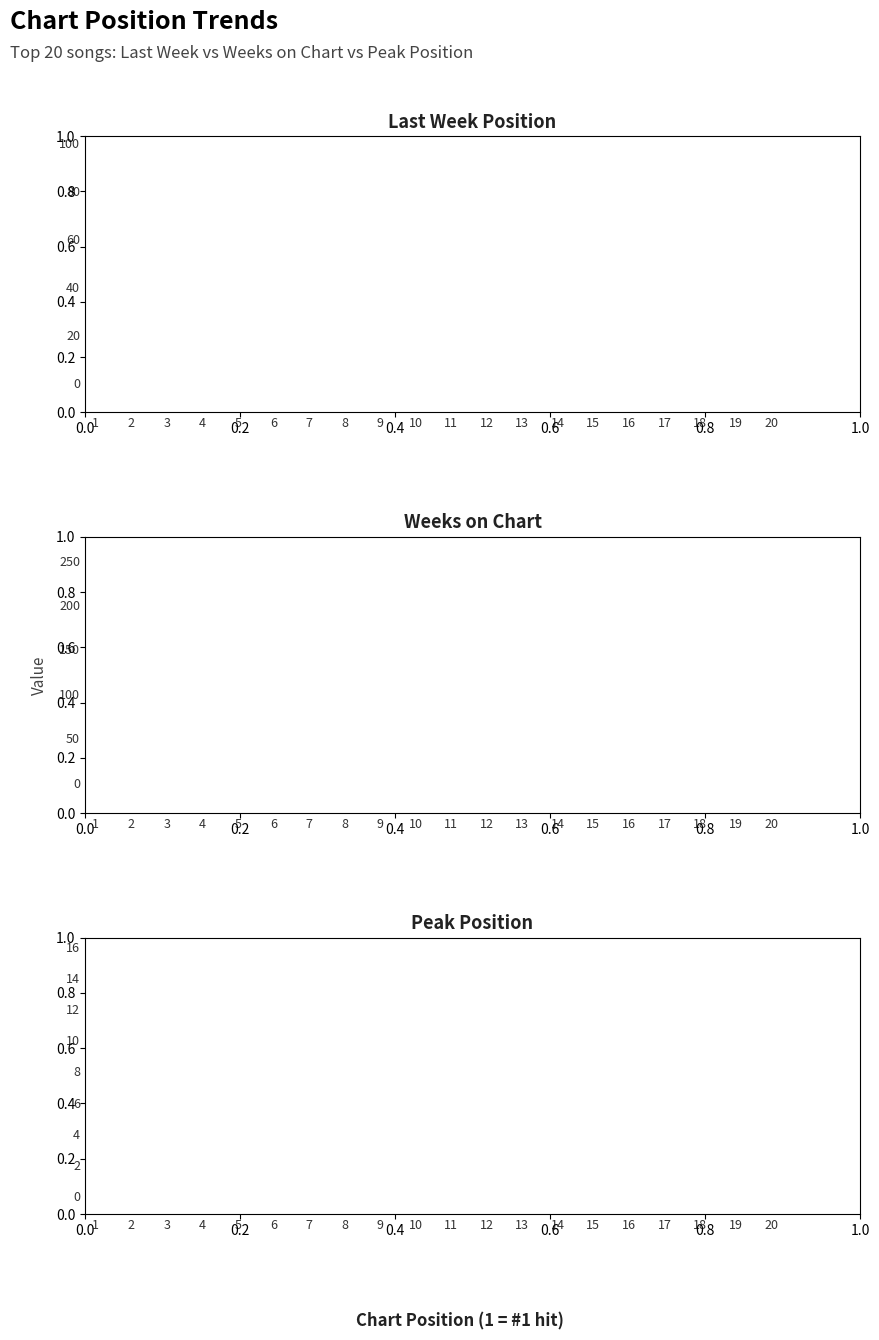

Where is the first local maximum for Peak Position?

7